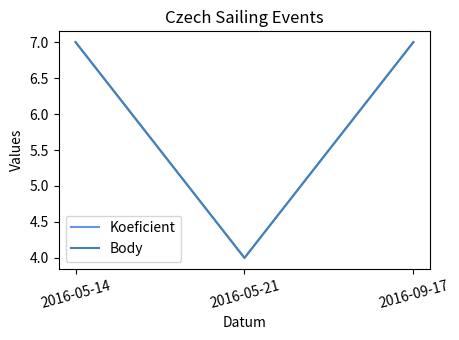

How many lines are shown in the chart?

2